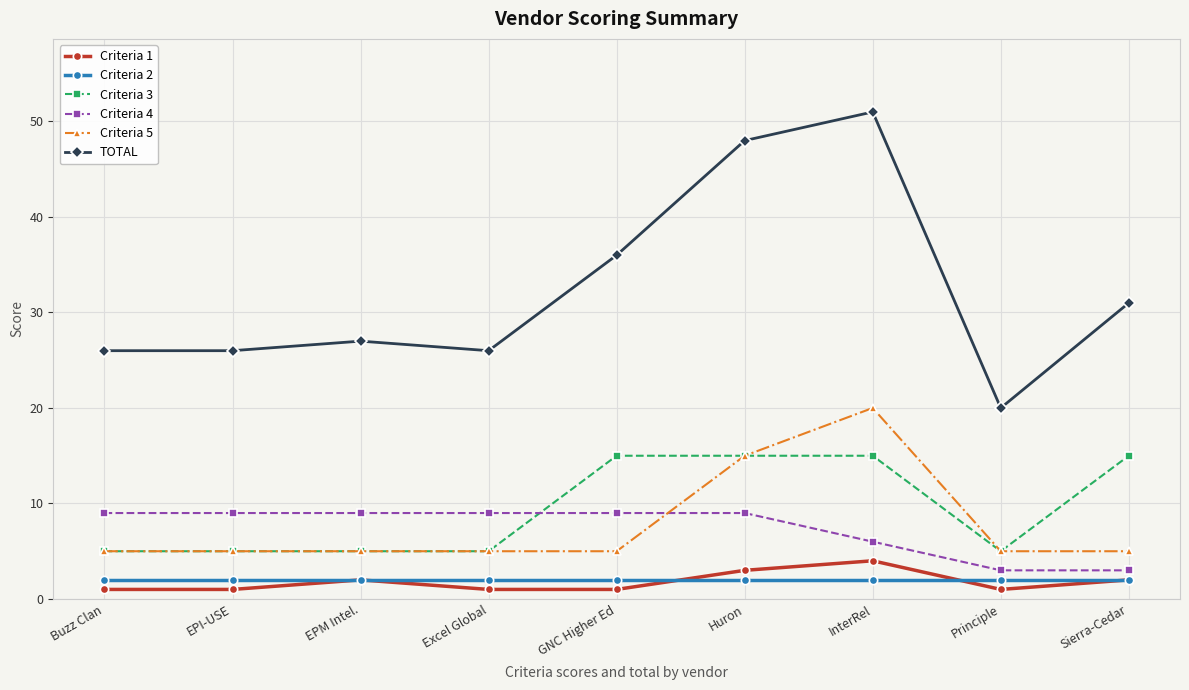

What is the total value across all series at EPI-USE?

48